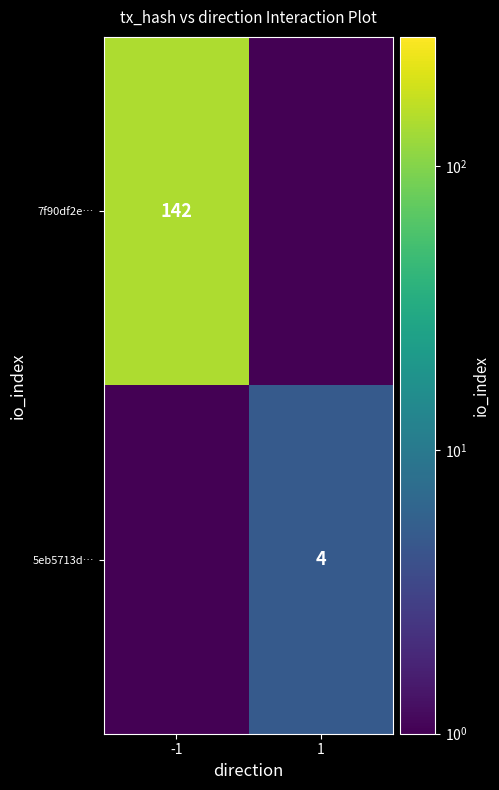

At how many categories does at least one series exceed 7?

1